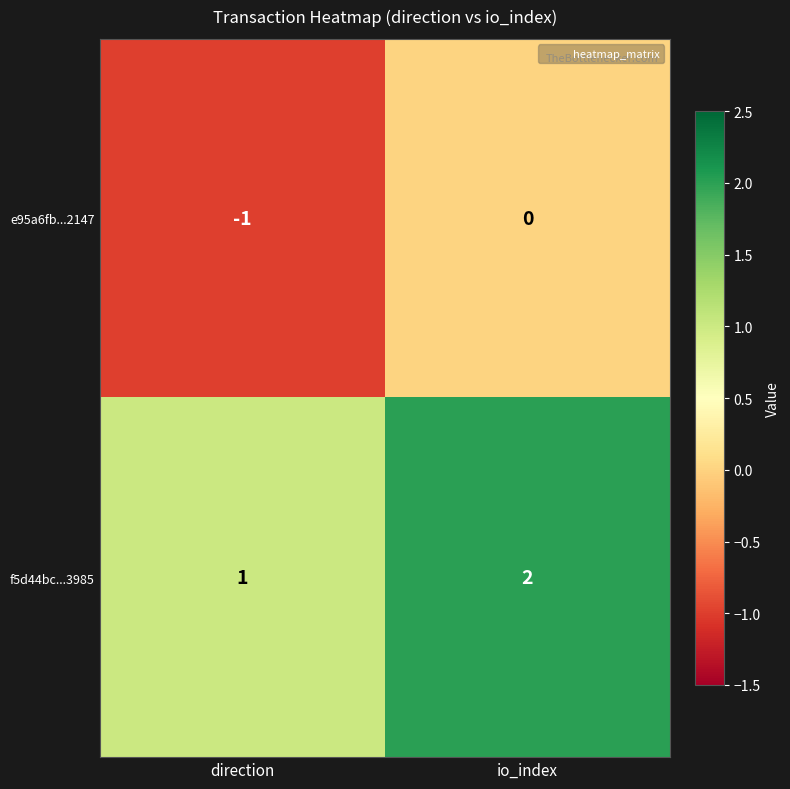

Reading right to left, list all the values displayed in this chart.

e95a6fb...2147: io_index=0	direction=-1
f5d44bc...3985: io_index=2	direction=1